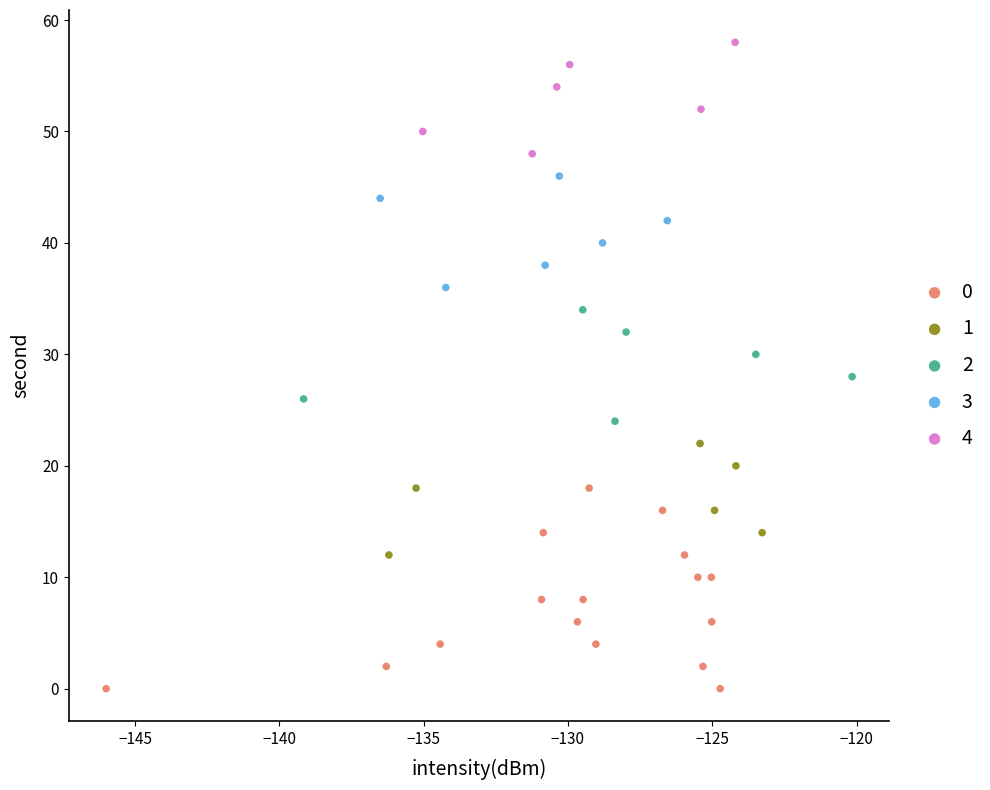

Which series reaches the maximum Y coordinate?

4